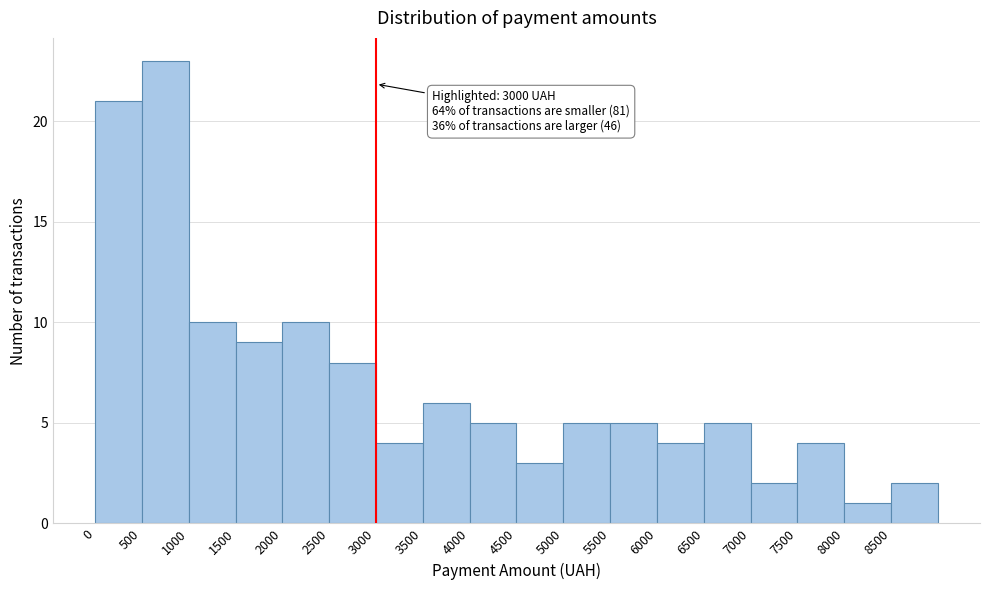

Which range on the x-axis has the tallest bar?

500 to 1000